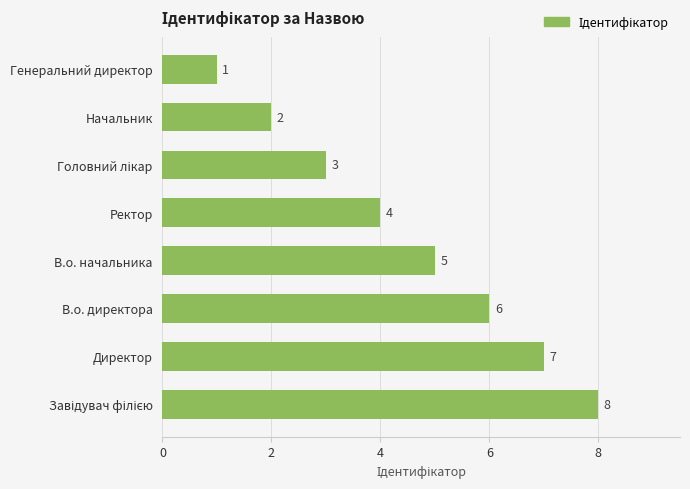

Count the number of data series in this chart.

1